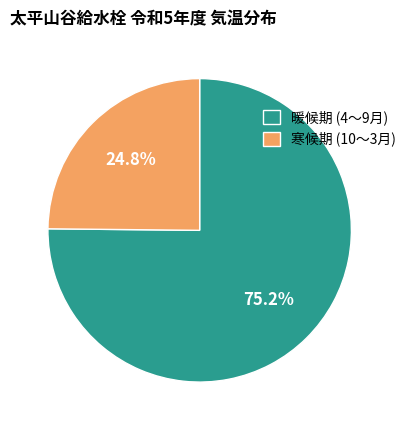

Which slice is the largest?

暖候期 (4〜9月)